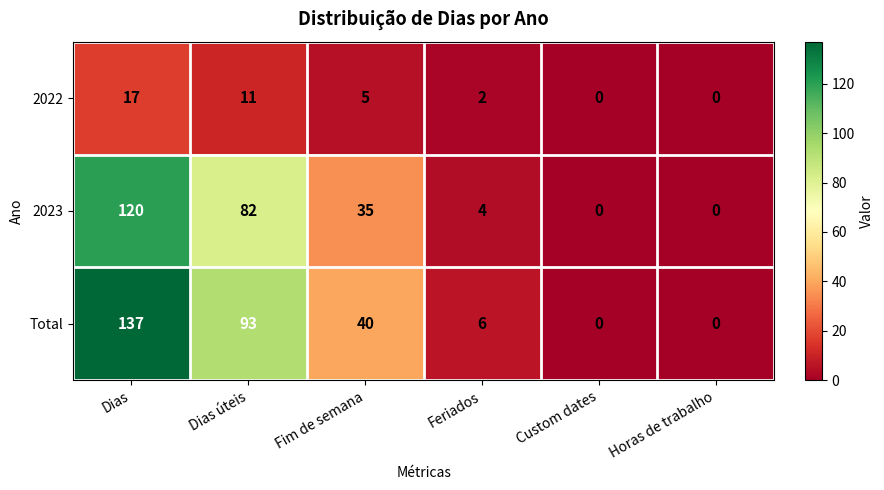

What is the difference between the second highest and second lowest values in the 2023 series?

82